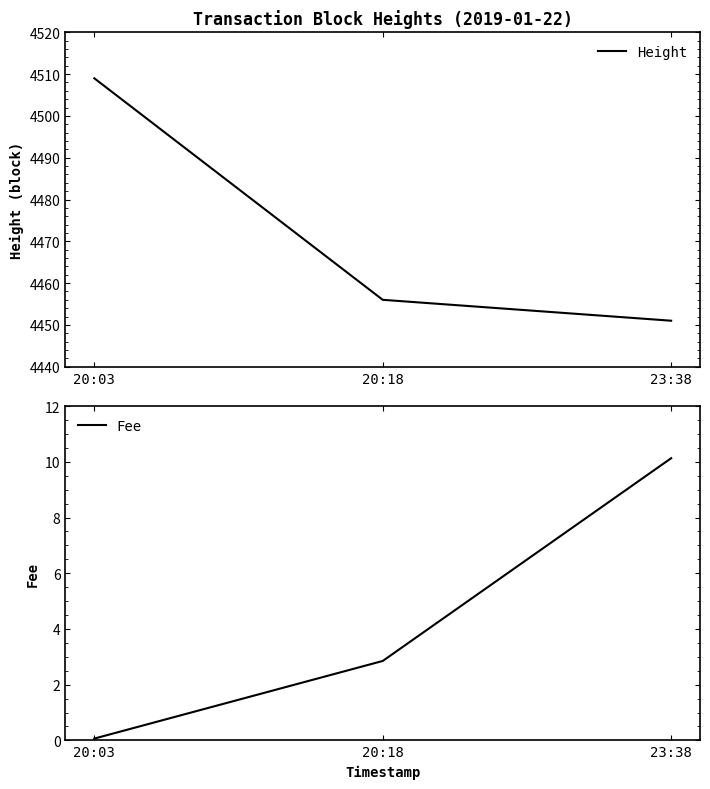

Which has a higher value, 20:18 or 23:38?

20:18